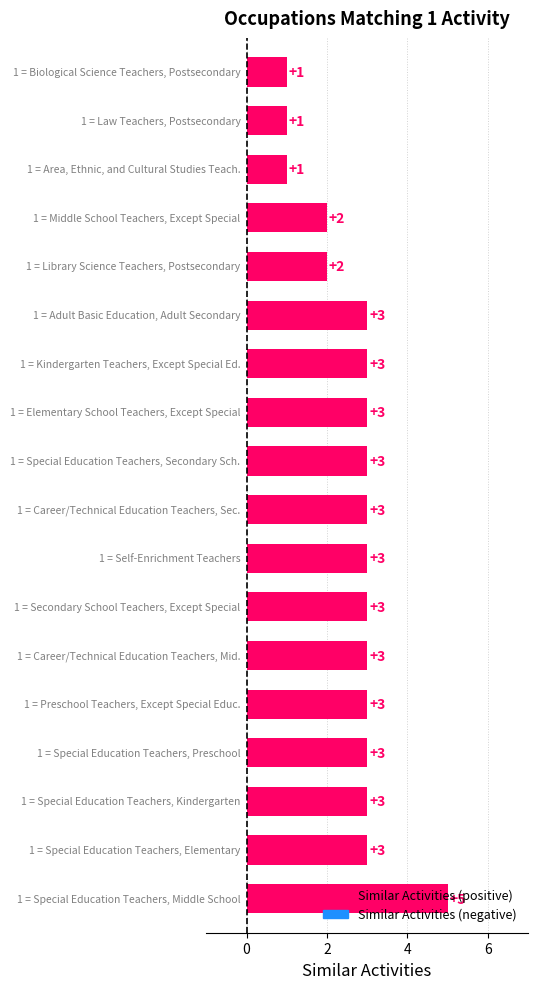

What is the difference between the maximum and second lowest values?

4